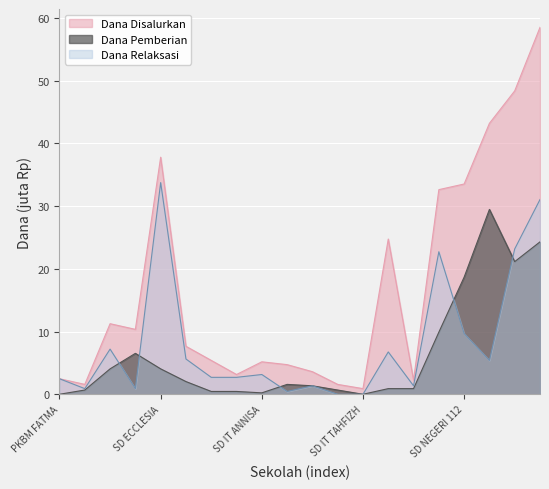

At SD IT ANNISA, list the series in order from smallest to largest.

Dana Pemberian, Dana Relaksasi, Dana Disalurkan